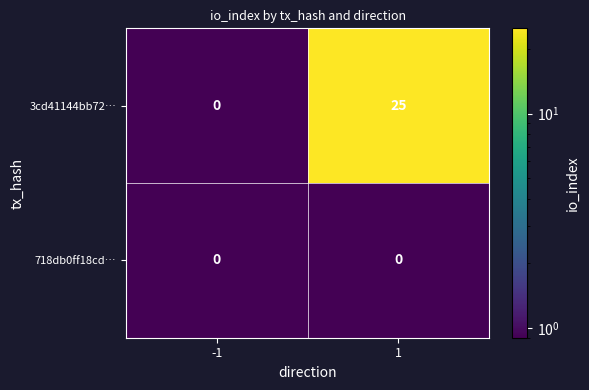

What is the smallest value displayed?

0